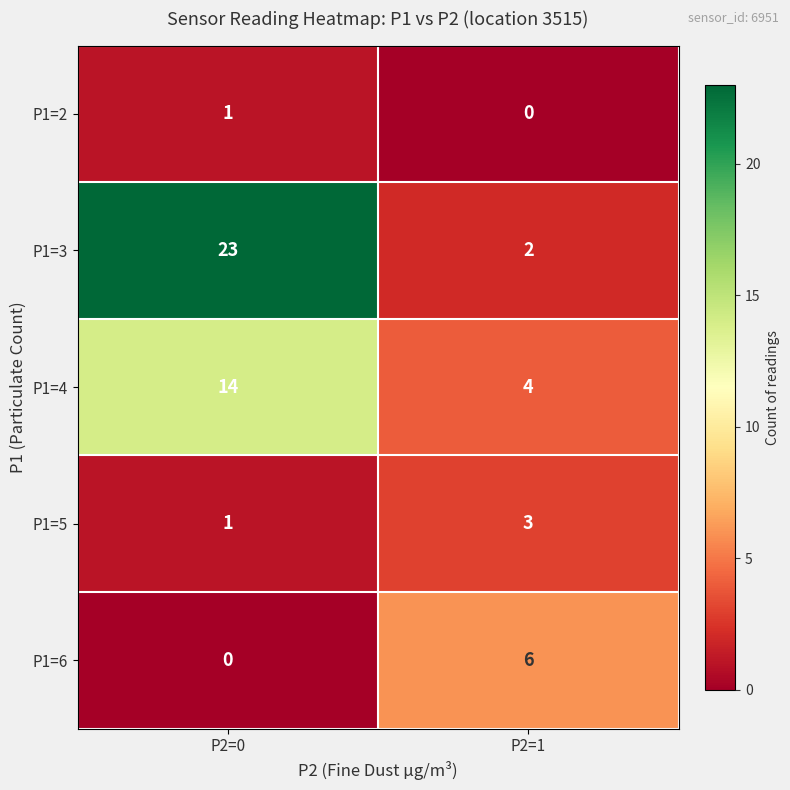

What is the difference between the highest and lowest values at P2=0?

23